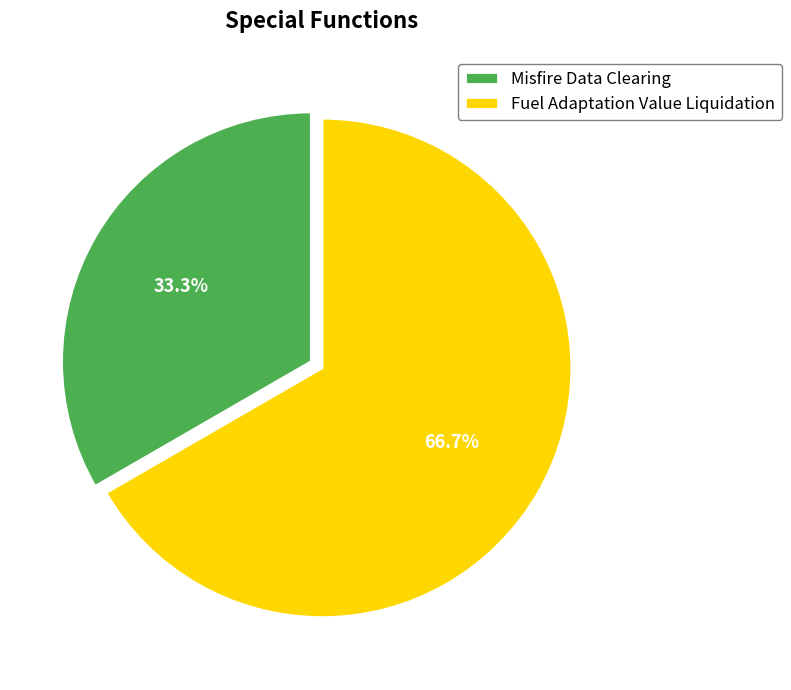

The Misfire Data Clearing slice represents 24% of the pie. True or false?

False